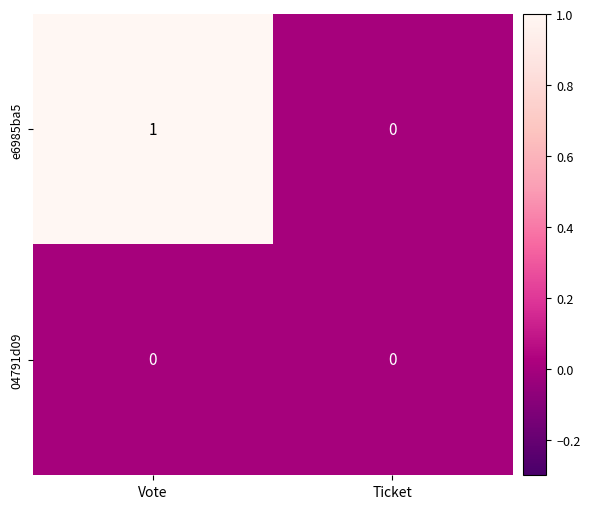

Which series has the widest spread of values?

e6985ba5